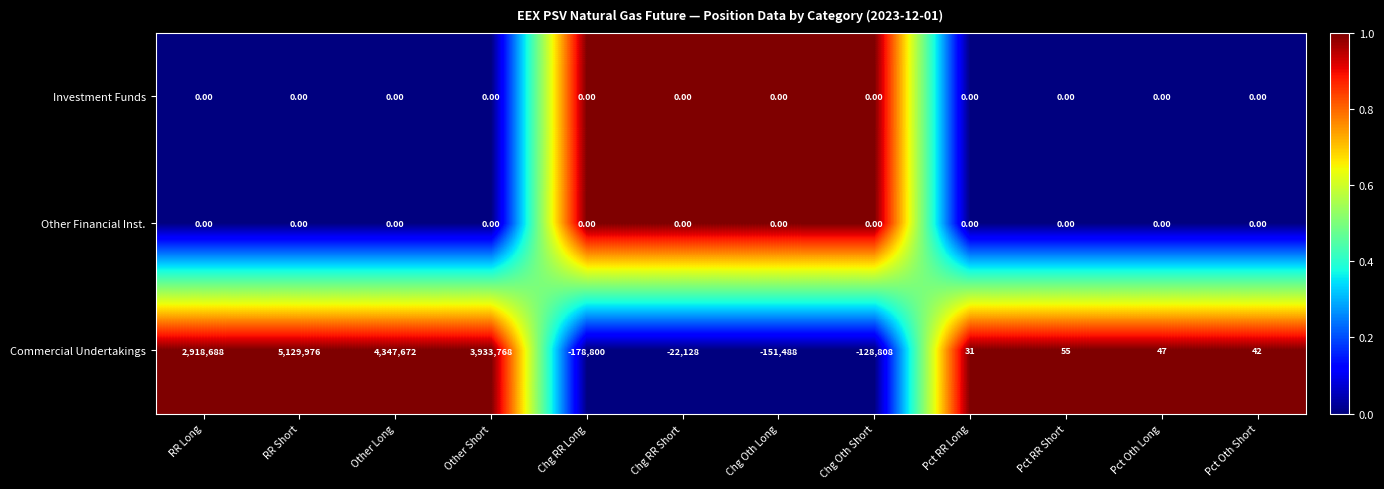

At which label does Commercial Undertakings first exceed 47?

RR Long